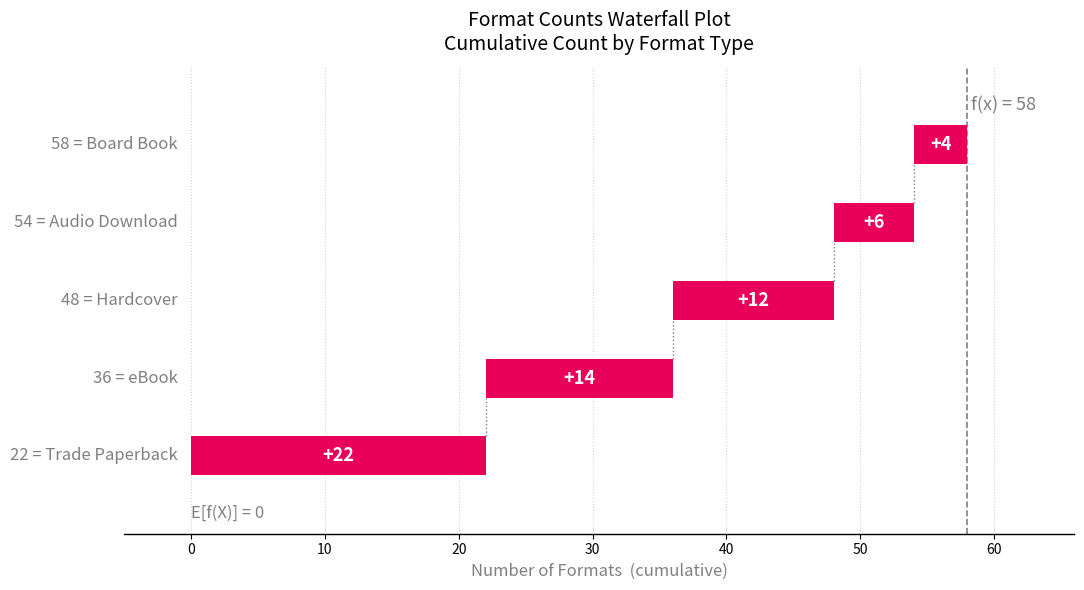

Reading left to right, transcribe all the data shown in this chart.

22	14	12	6	4